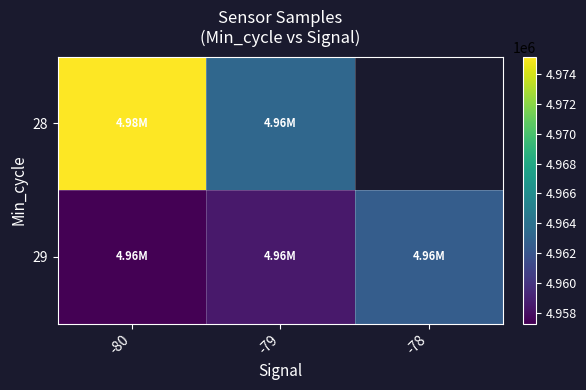

What is the sum of the 29 values at -80 and -78?

9919836.2